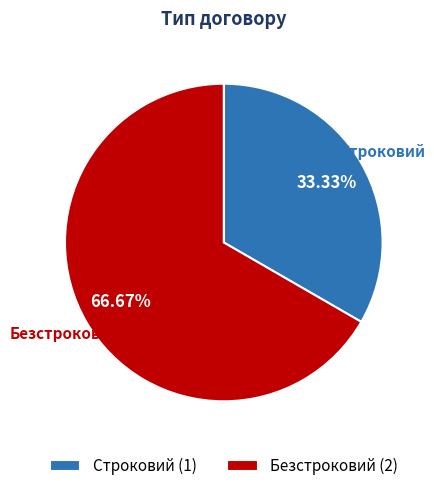

Approximately how many times larger is the value at Строковий compared to Безстроковий?

0.5